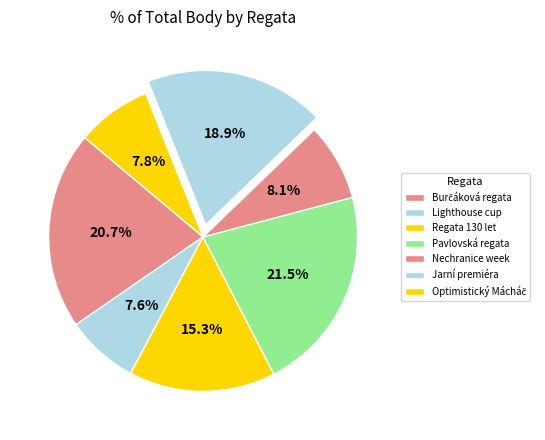

Which category has the smallest portion of the pie?

Lighthouse cup